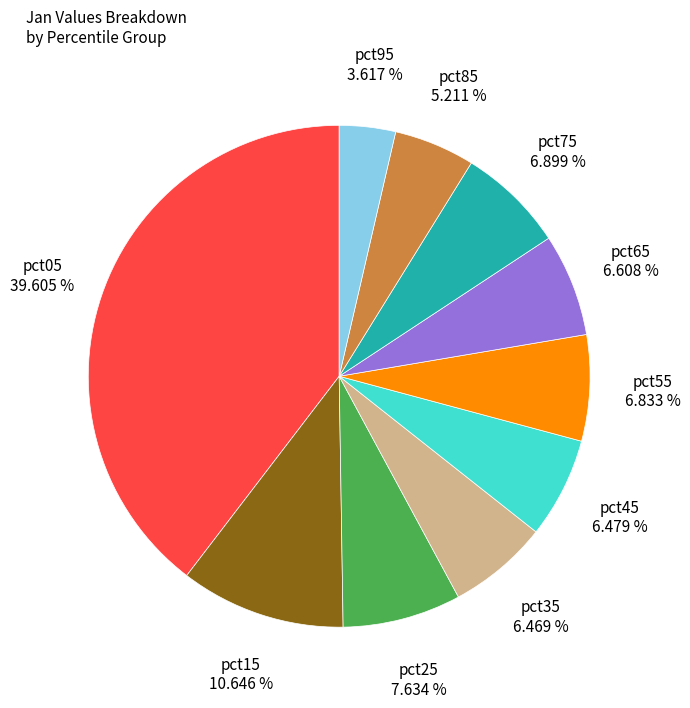

To the nearest percent, what is the difference between the largest and smallest slice percentages?

36%